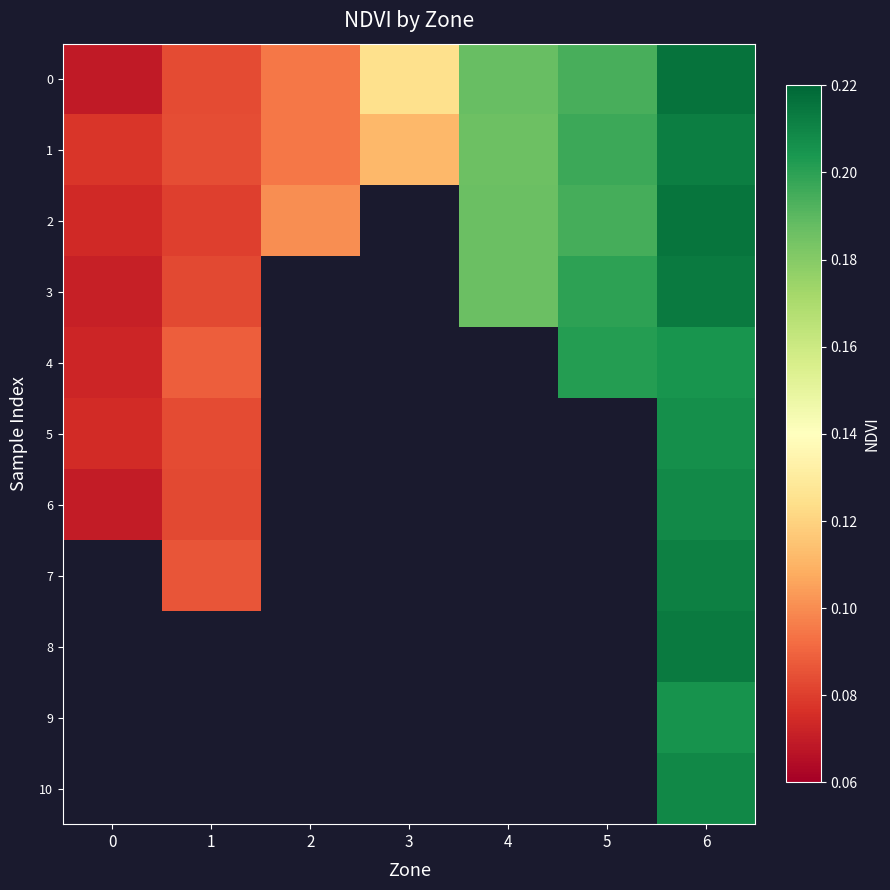

True or false: 4 has a value of 0.3 at 5.

False